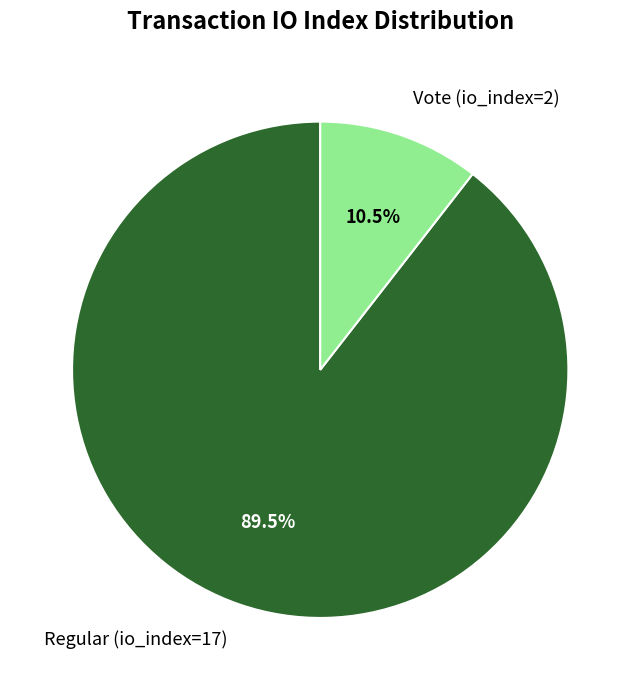

Is there any slice that represents more than half of the pie?

Yes